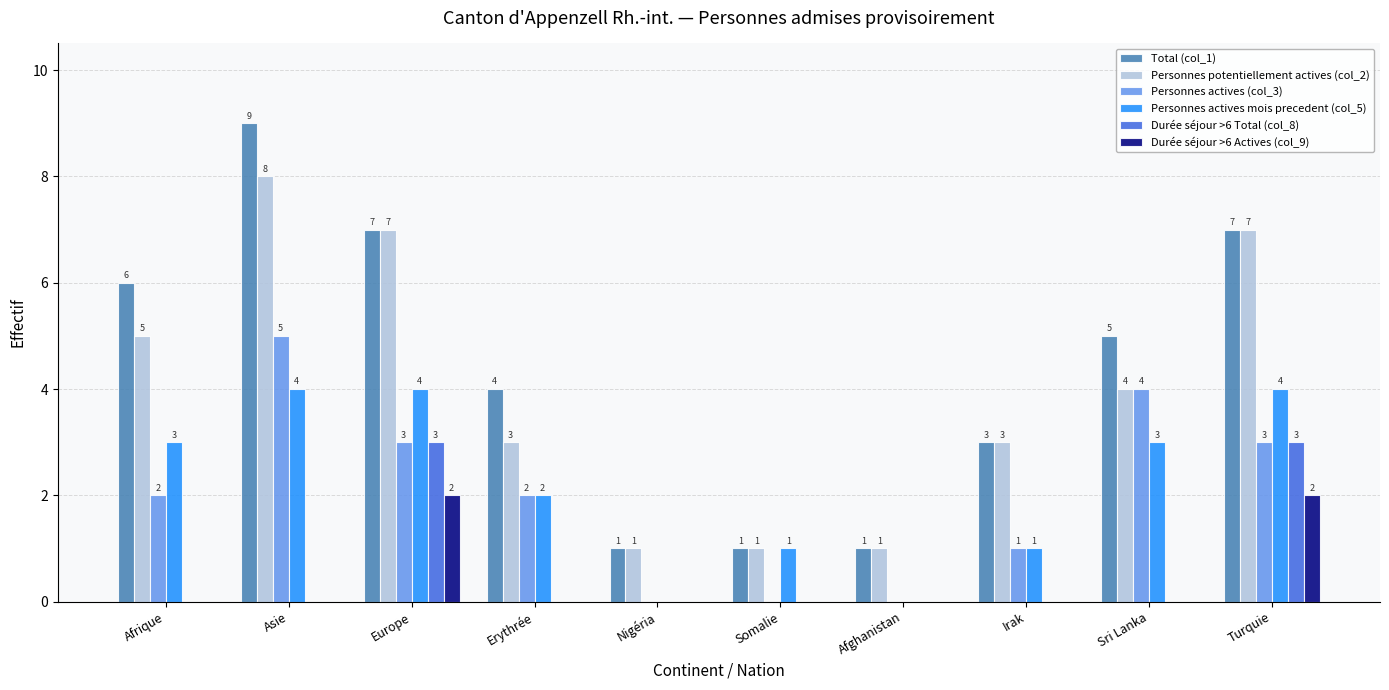

What is the spread (max minus min) of values at Irak?

3